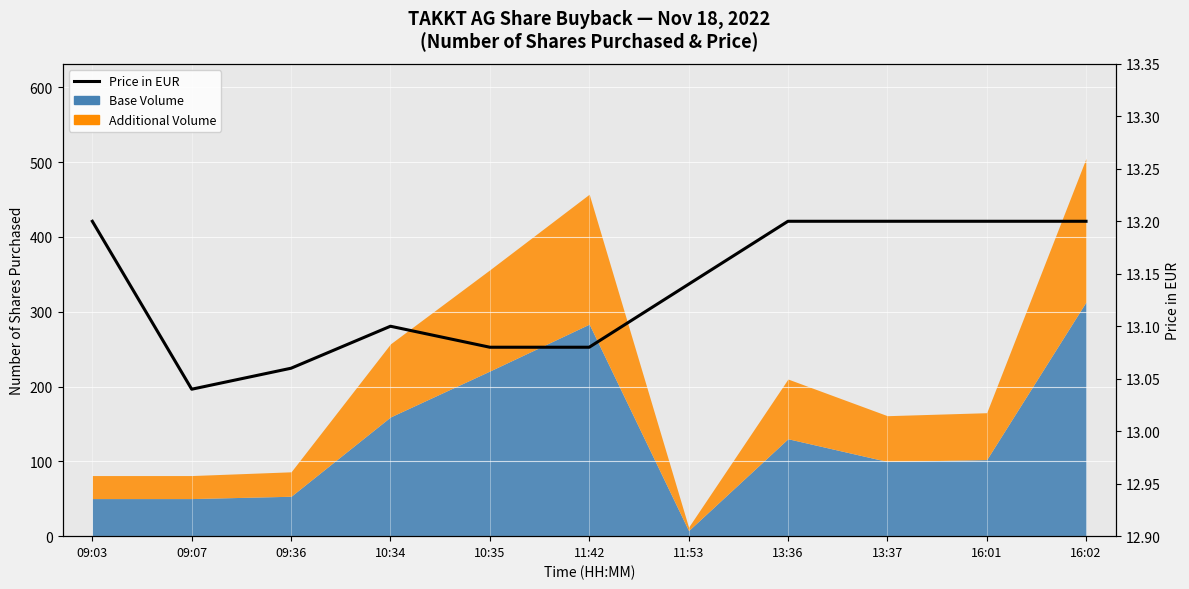

How many lines are shown in the chart?

1